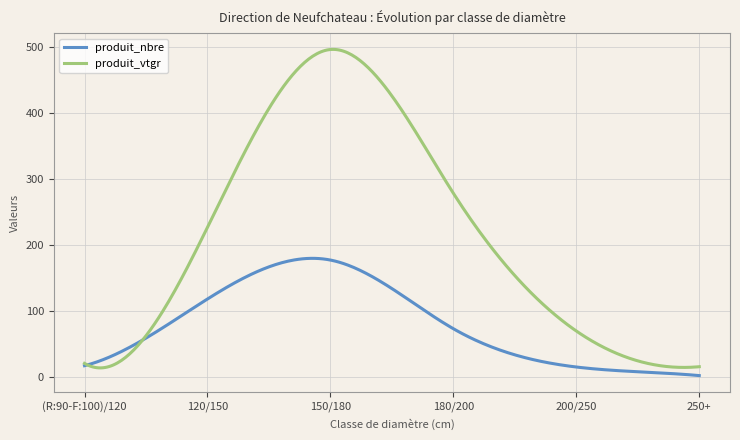

What is the highest value of the produit_vtgr series?

496.0